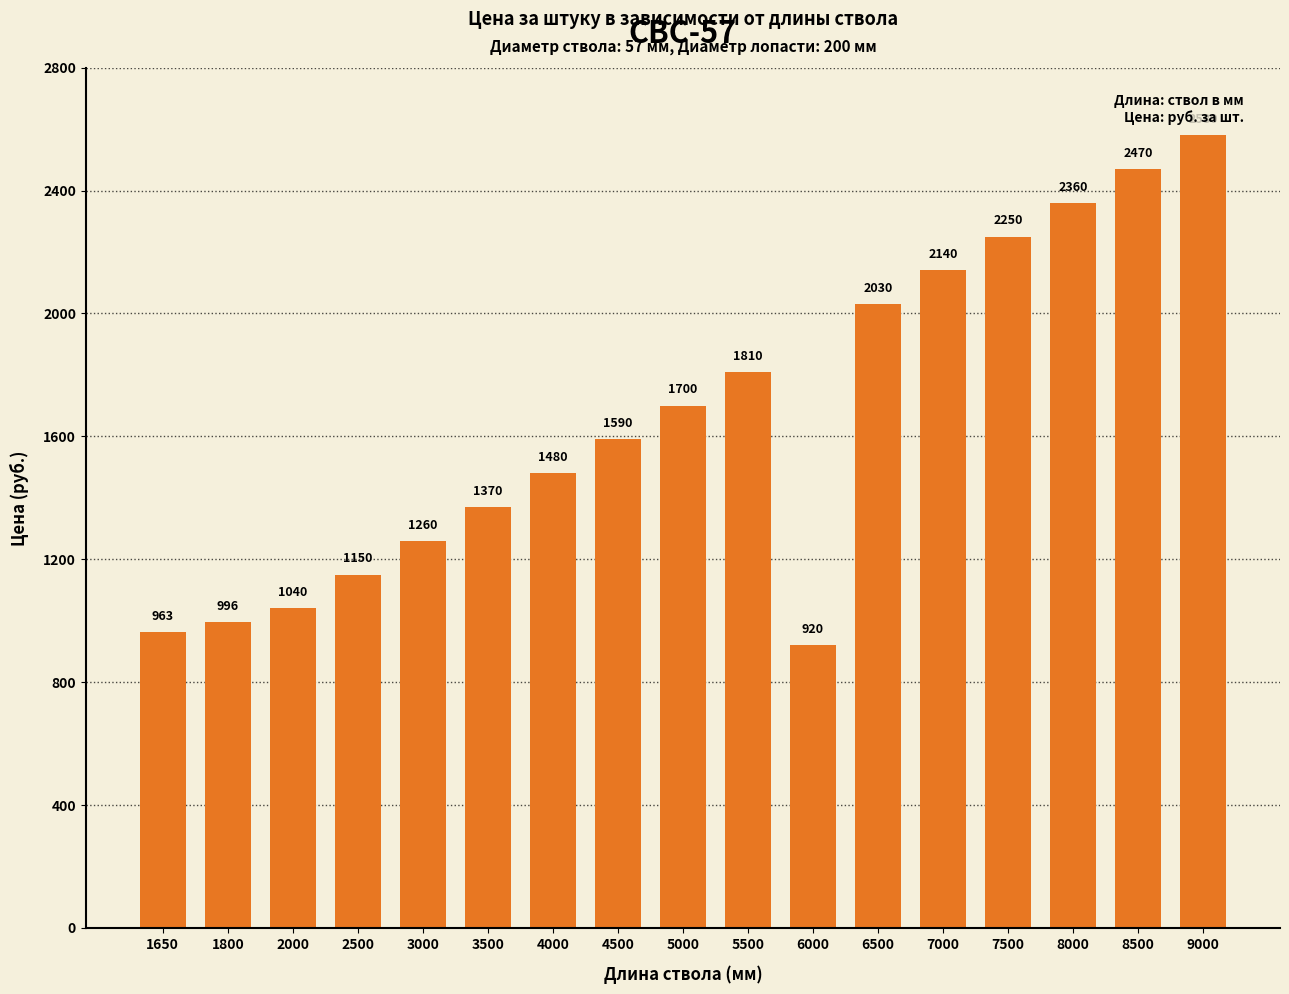

How many distinct data groups are displayed?

1